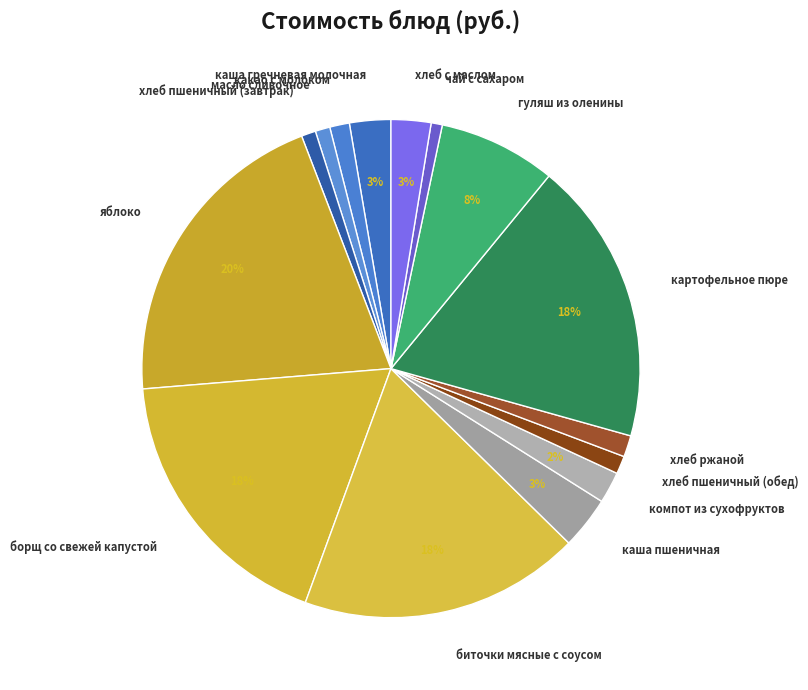

Combined, do чай с сахаром and компот из сухофруктов account for over 50%?

No